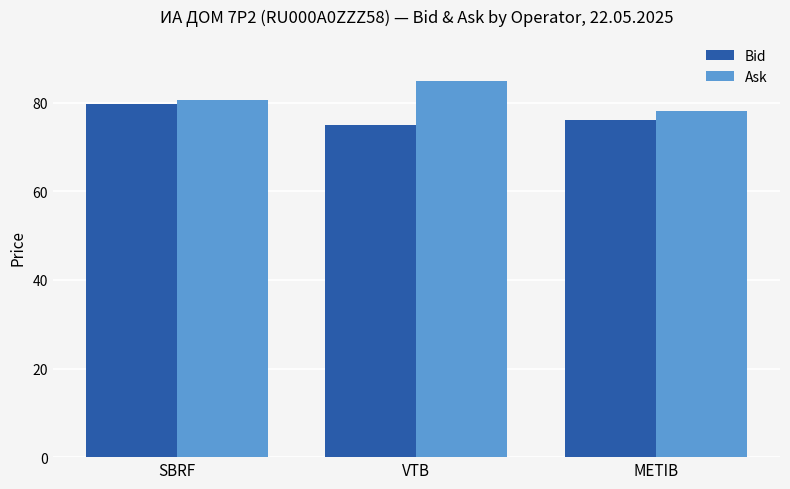

What is the total value across all series at METIB?

154.0